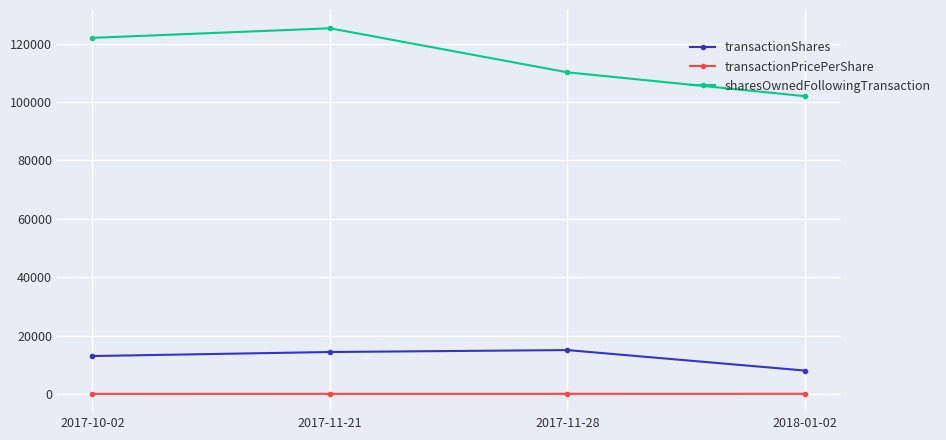

Rank the series at 2017-11-21 from highest to lowest value.

sharesOwnedFollowingTransaction, transactionShares, transactionPricePerShare